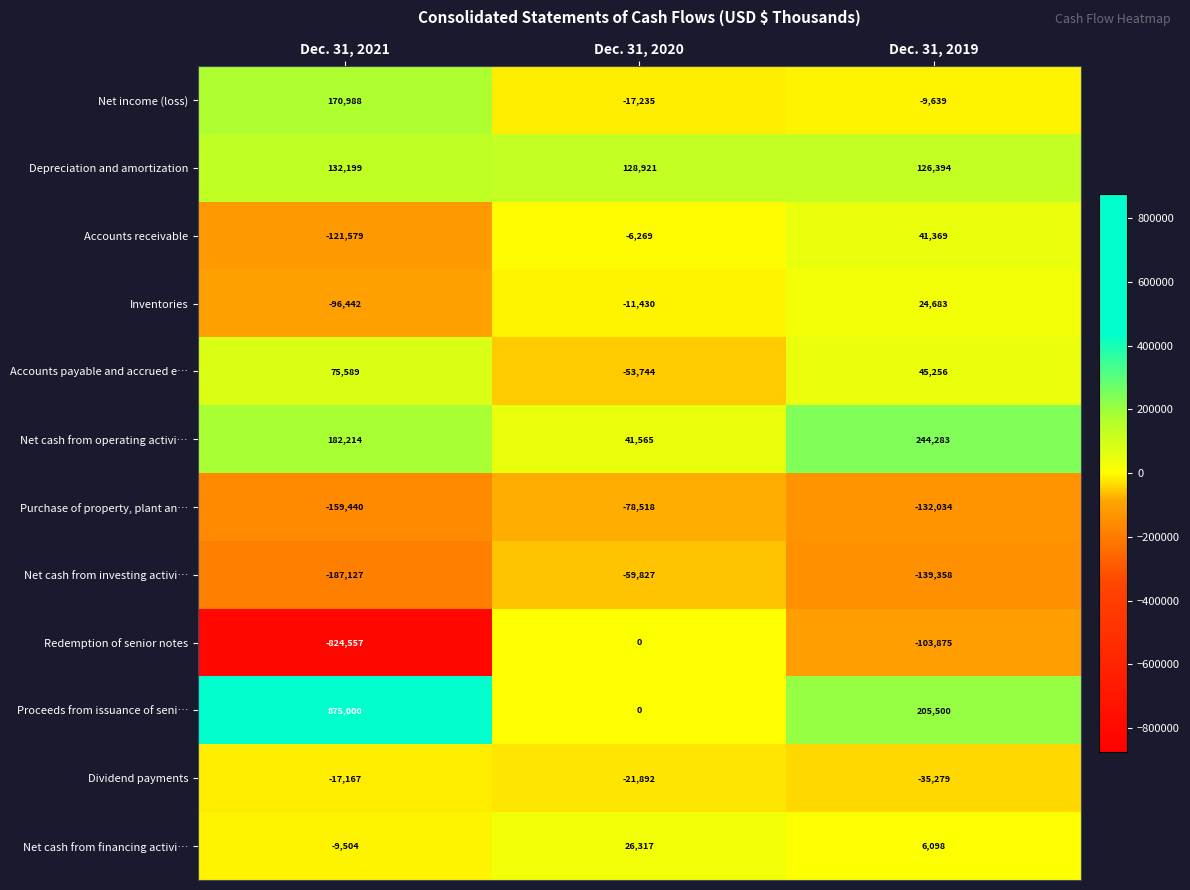

What is the difference between the Accounts receivable values at Dec. 31, 2021 and Dec. 31, 2020?

115310